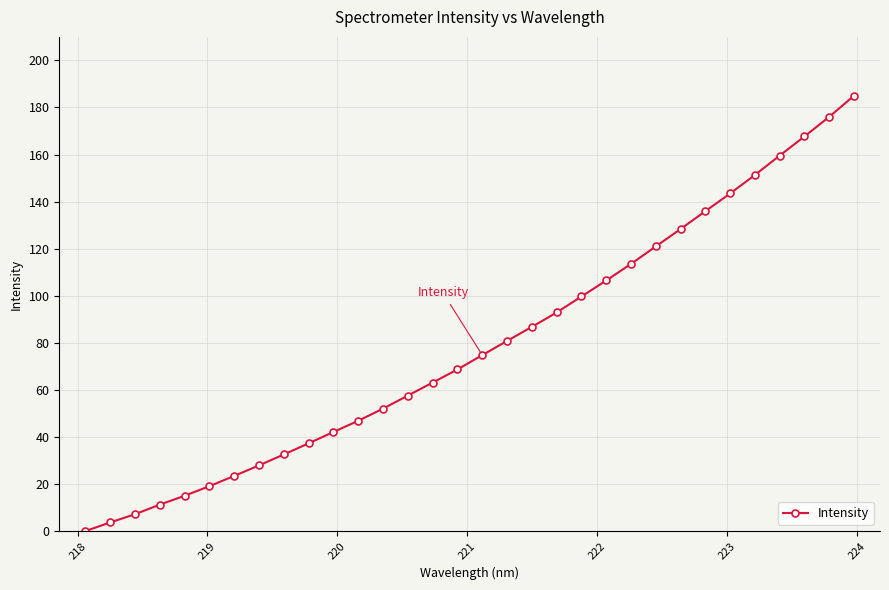

What is the greatest value displayed?

185.0